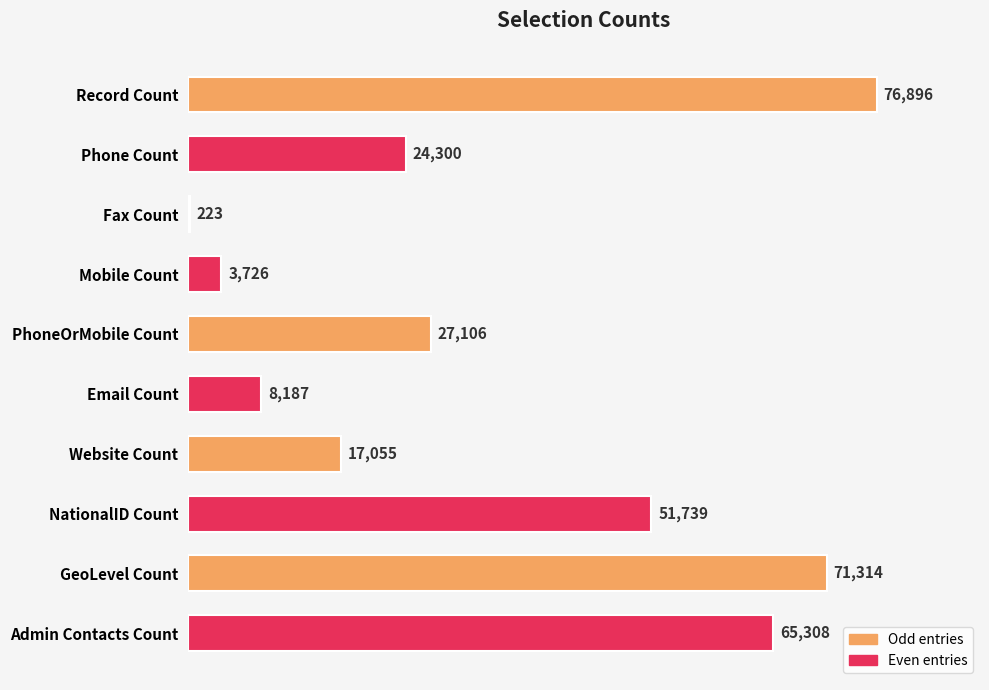

What is the sum of all values?

345854